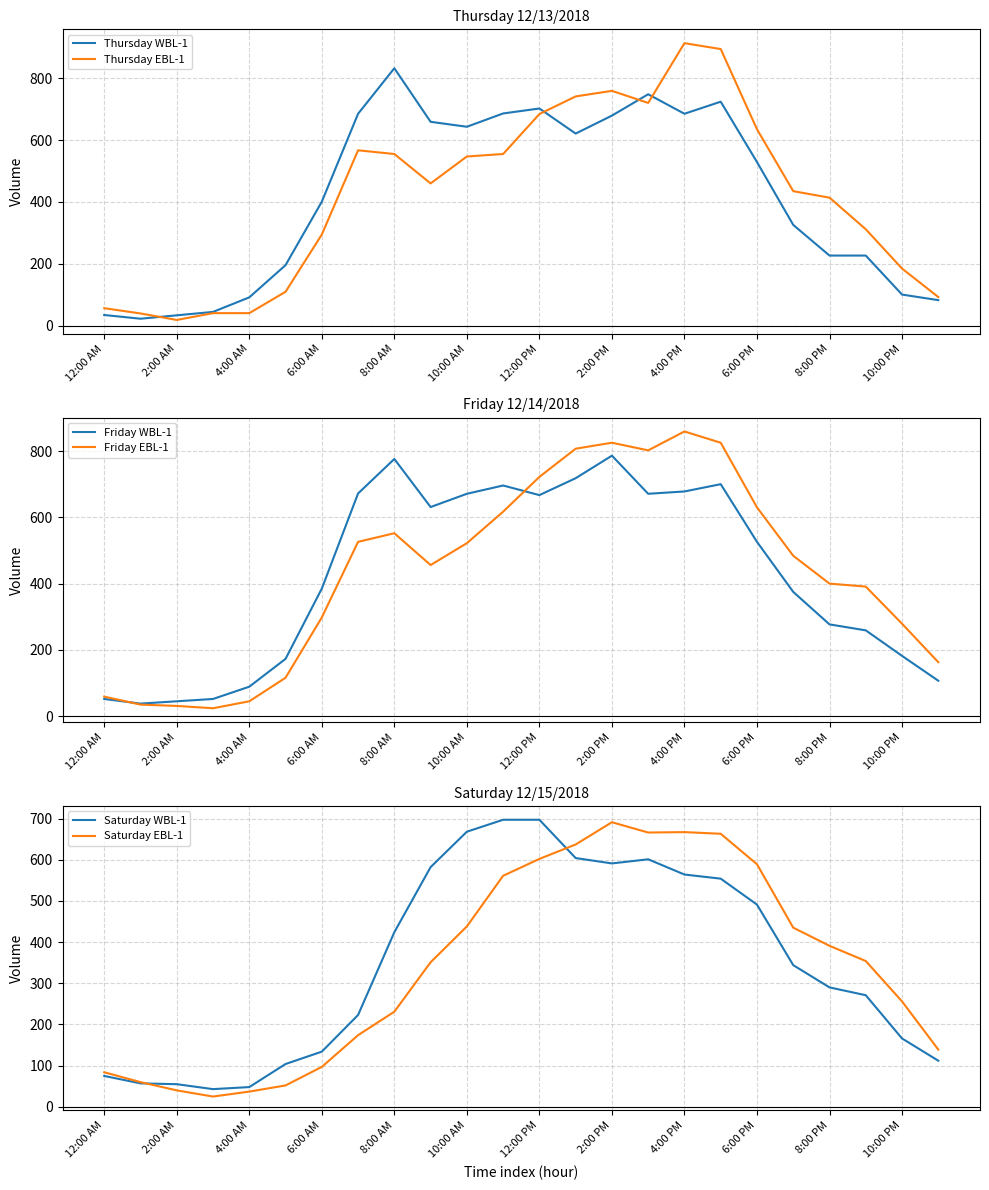

The Thursday EBL-1 series shows 913 at 4:00 PM. True or false?

True